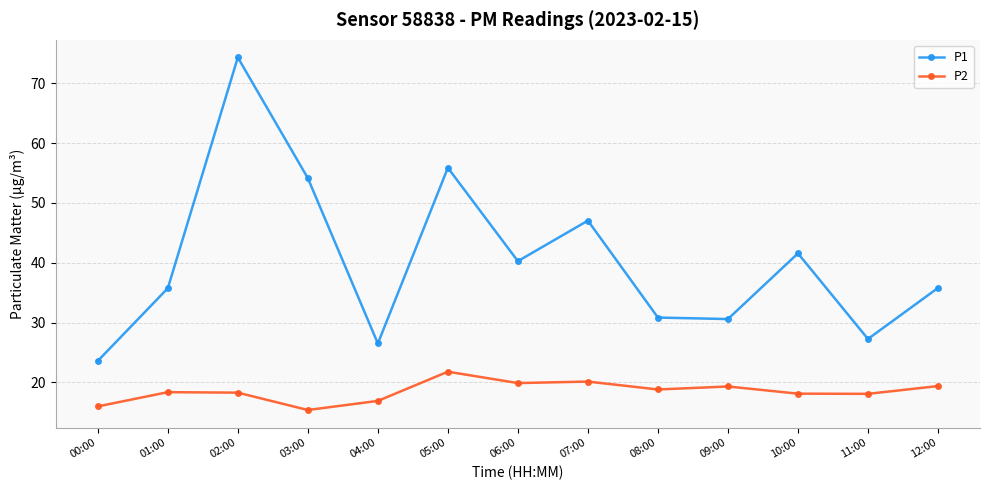

Is it true that P1 equals 18.9 at 02:00?

False